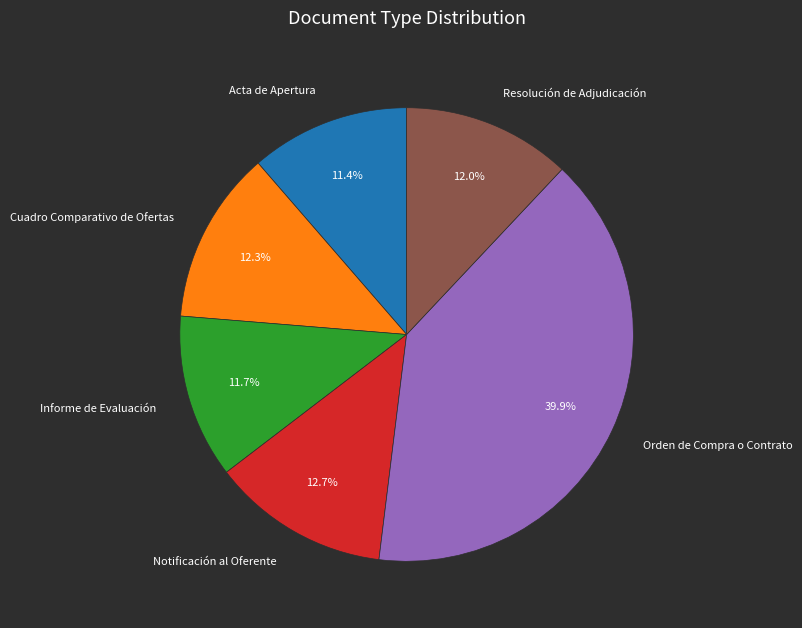

How much of the chart is everything except Notificación al Oferente?

87.3%